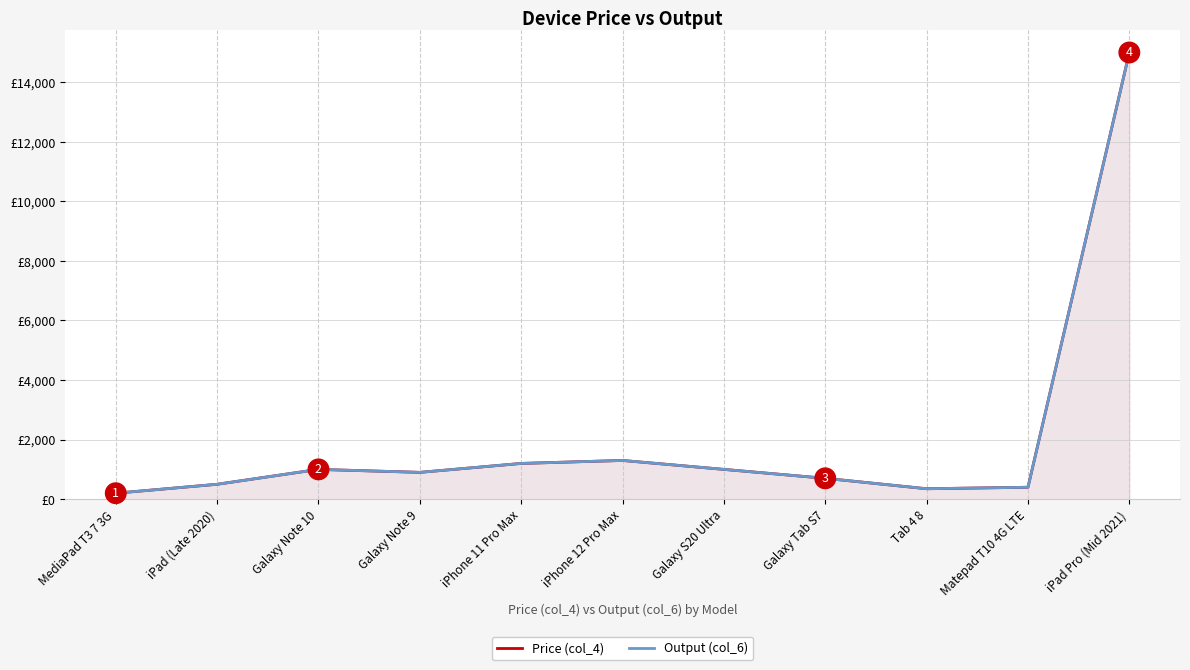

How many lines are shown in the chart?

2